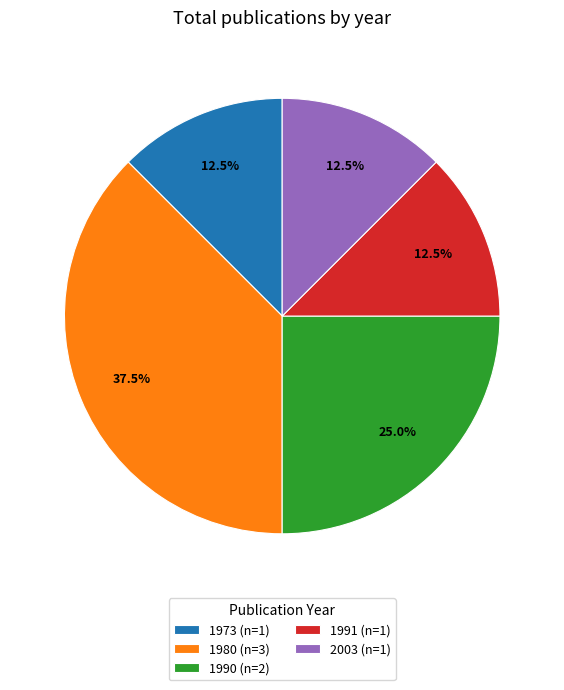

Is the sum of 1980 (n=3) and 1990 (n=2) greater than half?

Yes